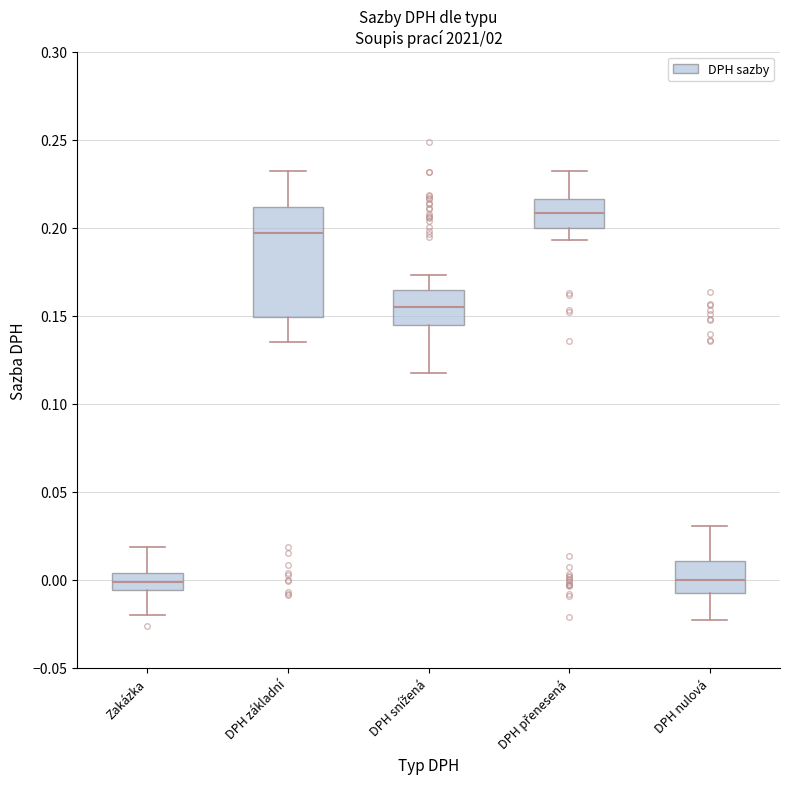

Which box is the tallest, from its lower edge to its upper edge?

DPH základní